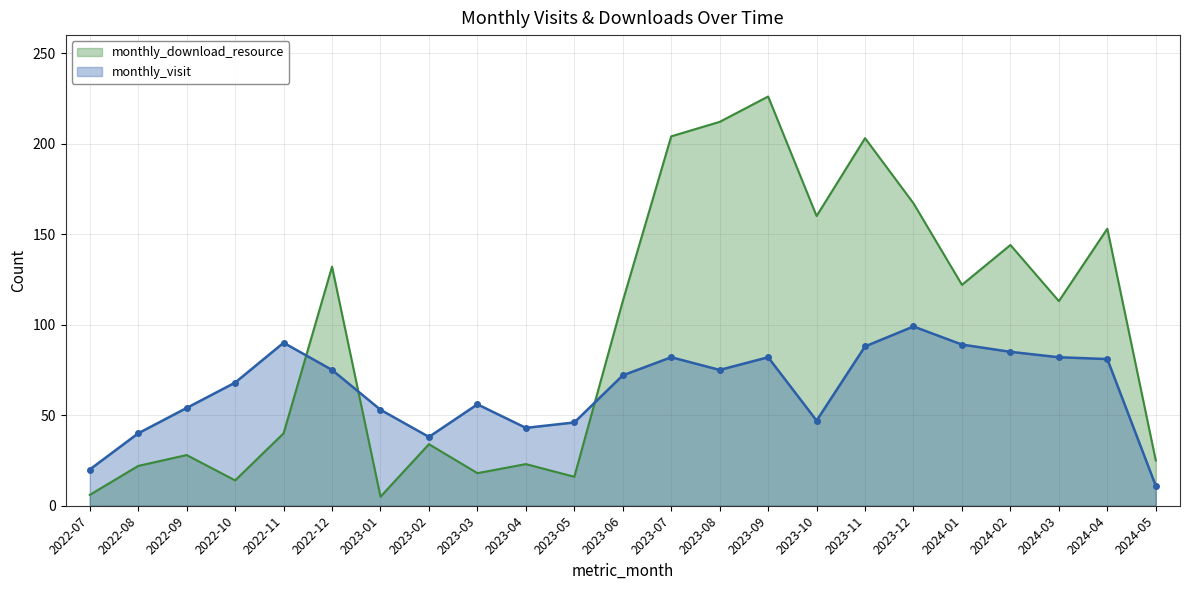

Reading left to right, transcribe all the data shown in this chart.

monthly_visit: 2022-07=20	2022-08=40	2022-09=54	2022-10=68	2022-11=90	2022-12=75	2023-01=53	2023-02=38	2023-03=56	2023-04=43	2023-05=46	2023-06=72	2023-07=82	2023-08=75	2023-09=82	2023-10=47	2023-11=88	2023-12=99	2024-01=89	2024-02=85	2024-03=82	2024-04=81	2024-05=11
monthly_download_resource: 2022-07=6	2022-08=22	2022-09=28	2022-10=14	2022-11=40	2022-12=132	2023-01=5	2023-02=34	2023-03=18	2023-04=23	2023-05=16	2023-06=113	2023-07=204	2023-08=212	2023-09=226	2023-10=160	2023-11=203	2023-12=167	2024-01=122	2024-02=144	2024-03=113	2024-04=153	2024-05=25